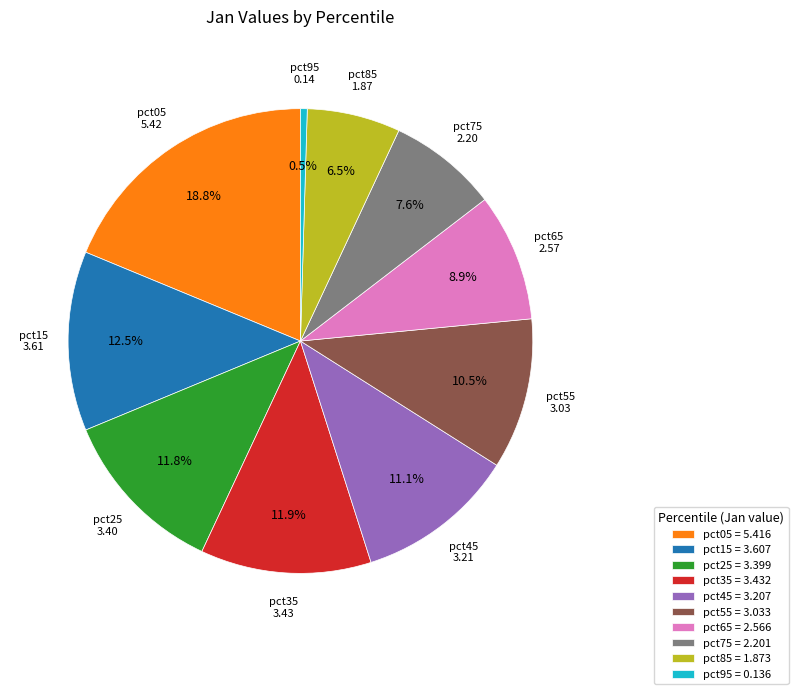

Which slice is the smallest?

pct95